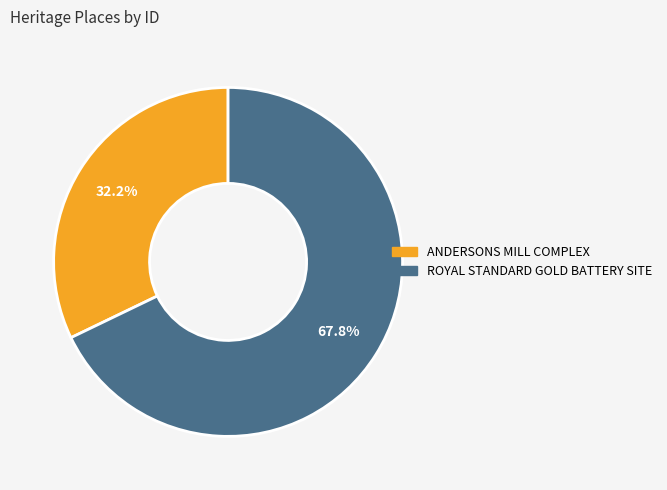

How many segments does this pie chart have?

2